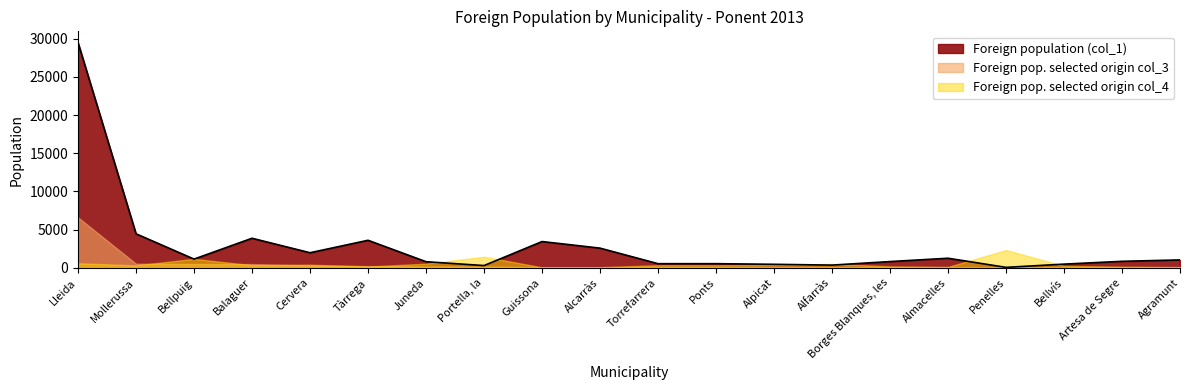

Where do Foreign pop. selected origin col_3 and Foreign pop. selected origin col_4 first cross each other?

Mollerussa and Bellpuig